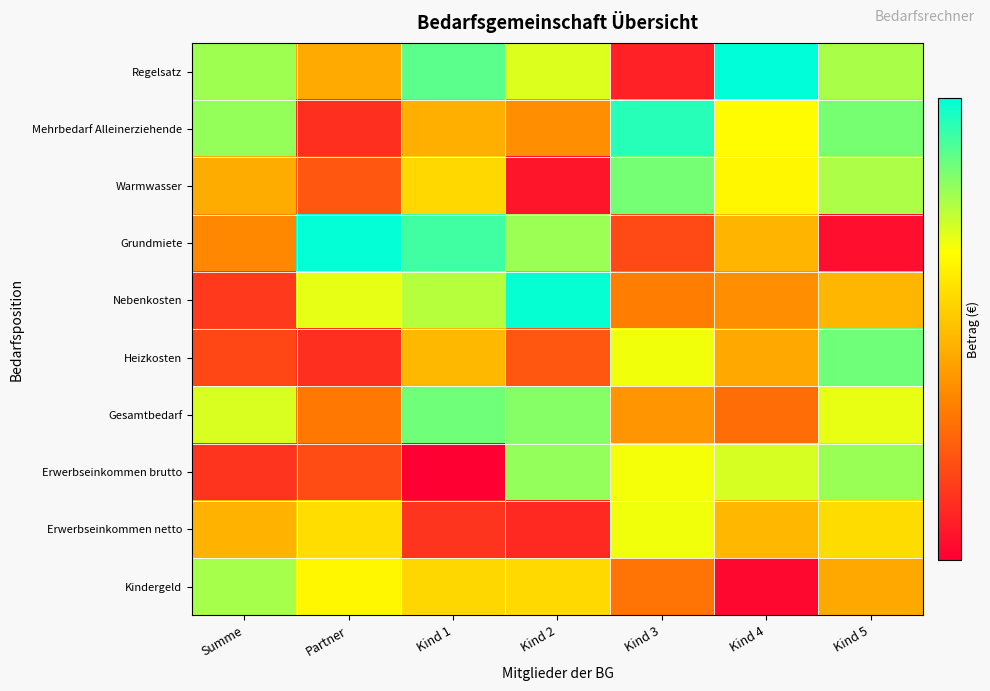

Reading left to right, list all the values displayed in this chart.

Regelsatz: Summe=0.8	Partner=0.4	Kind 1=0.9	Kind 2=0.7	Kind 3=0.1	Kind 4=1.0	Kind 5=0.8
Mehrbedarf Alleinerziehende: Summe=0.8	Partner=0.1	Kind 1=0.5	Kind 2=0.4	Kind 3=0.9	Kind 4=0.6	Kind 5=0.8
Warmwasser: Summe=0.4	Partner=0.2	Kind 1=0.6	Kind 2=0.1	Kind 3=0.8	Kind 4=0.6	Kind 5=0.8
Grundmiete: Summe=0.4	Partner=1.0	Kind 1=0.9	Kind 2=0.8	Kind 3=0.2	Kind 4=0.5	Kind 5=0.0
Nebenkosten: Summe=0.2	Partner=0.7	Kind 1=0.7	Kind 2=1.0	Kind 3=0.3	Kind 4=0.4	Kind 5=0.5
Heizkosten: Summe=0.2	Partner=0.1	Kind 1=0.5	Kind 2=0.2	Kind 3=0.7	Kind 4=0.4	Kind 5=0.8
Gesamtbedarf: Summe=0.7	Partner=0.3	Kind 1=0.8	Kind 2=0.8	Kind 3=0.4	Kind 4=0.3	Kind 5=0.7
Erwerbseinkommen brutto: Summe=0.1	Partner=0.2	Kind 1=0.0	Kind 2=0.8	Kind 3=0.7	Kind 4=0.7	Kind 5=0.8
Erwerbseinkommen netto: Summe=0.5	Partner=0.6	Kind 1=0.1	Kind 2=0.1	Kind 3=0.7	Kind 4=0.5	Kind 5=0.6
Kindergeld: Summe=0.8	Partner=0.6	Kind 1=0.6	Kind 2=0.6	Kind 3=0.3	Kind 4=0.0	Kind 5=0.4